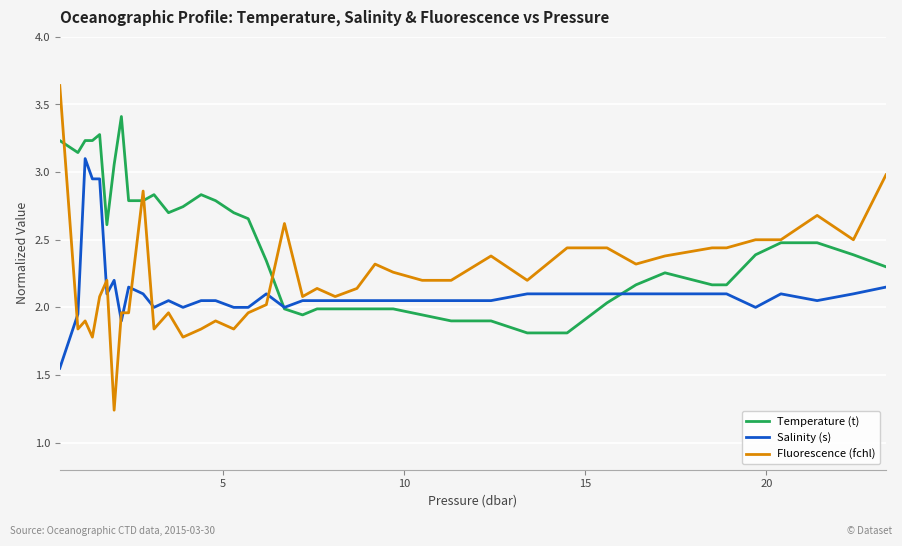

List the series in order of their overall mean, highest first.

Temperature (t), Fluorescence (fchl), Salinity (s)